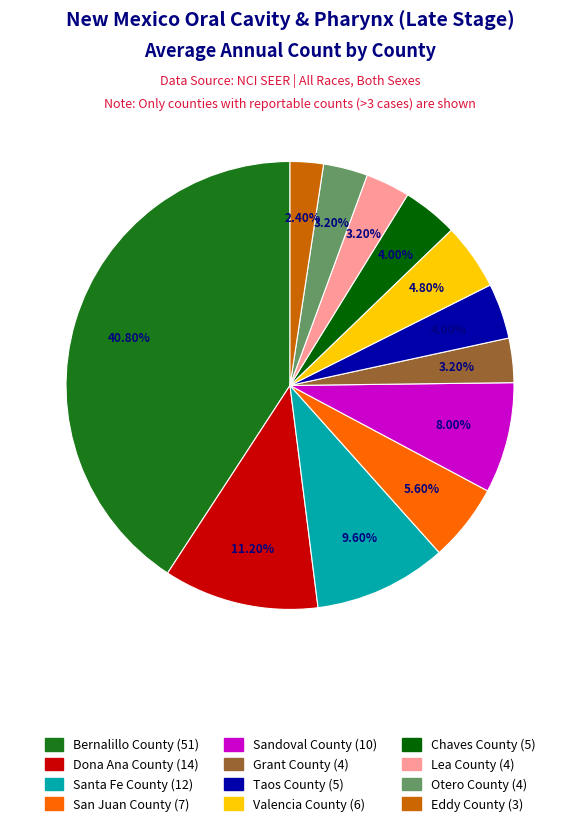

Approximately how many times larger is the value at Sandoval County compared to Eddy County?

3.3